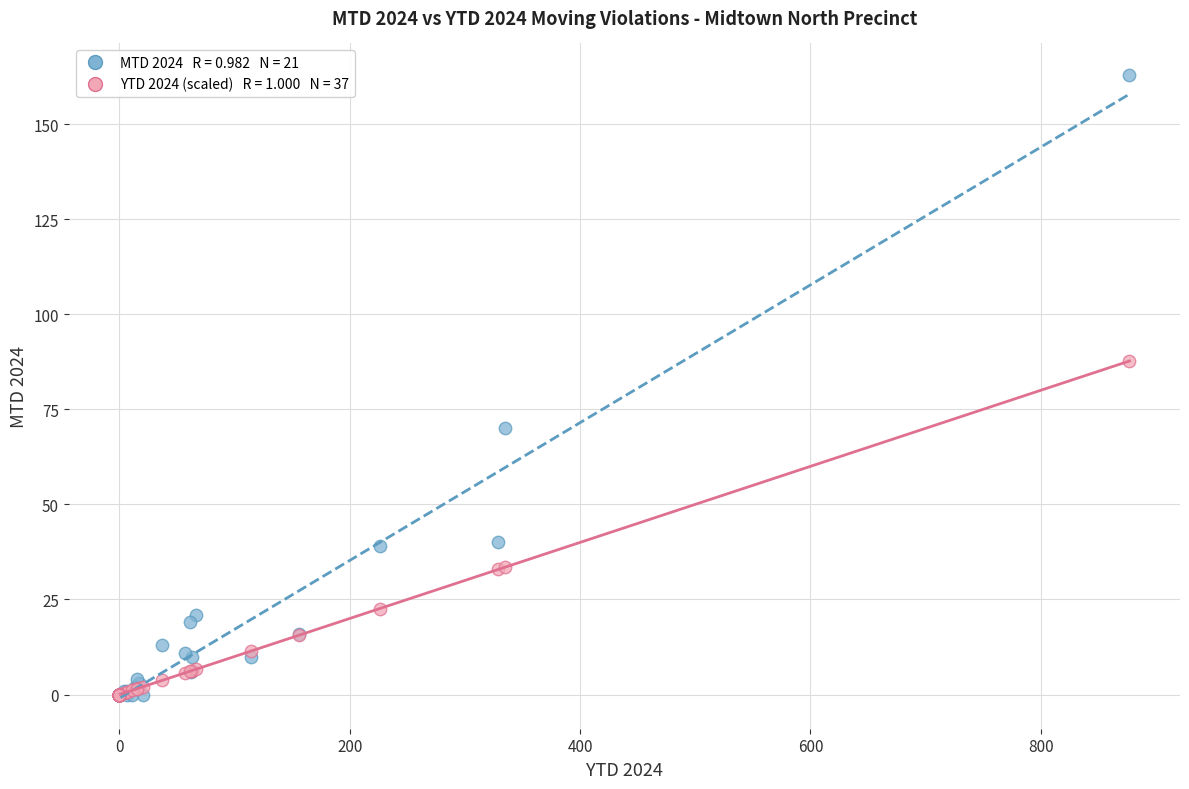

Across all series, what Y value is closest to 81?

87.7